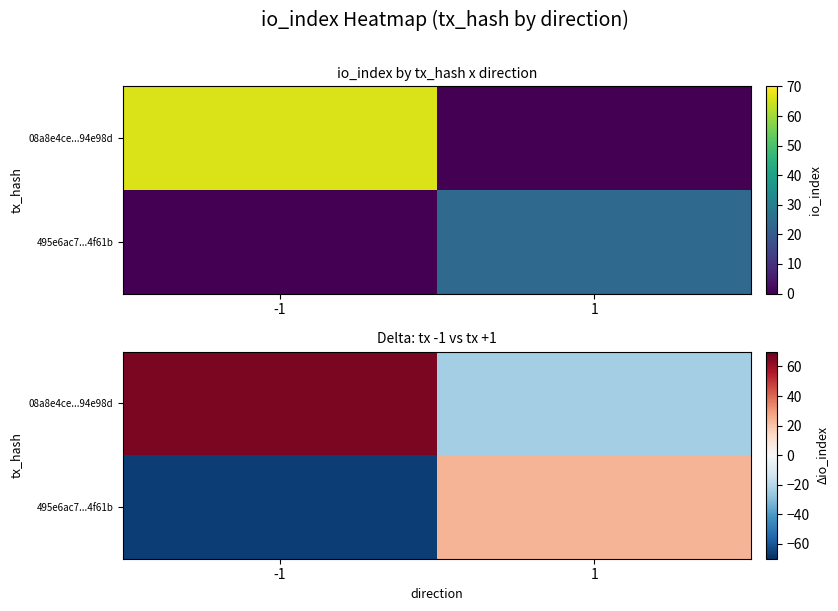

At which category does the chart reach its peak across all series?

-1